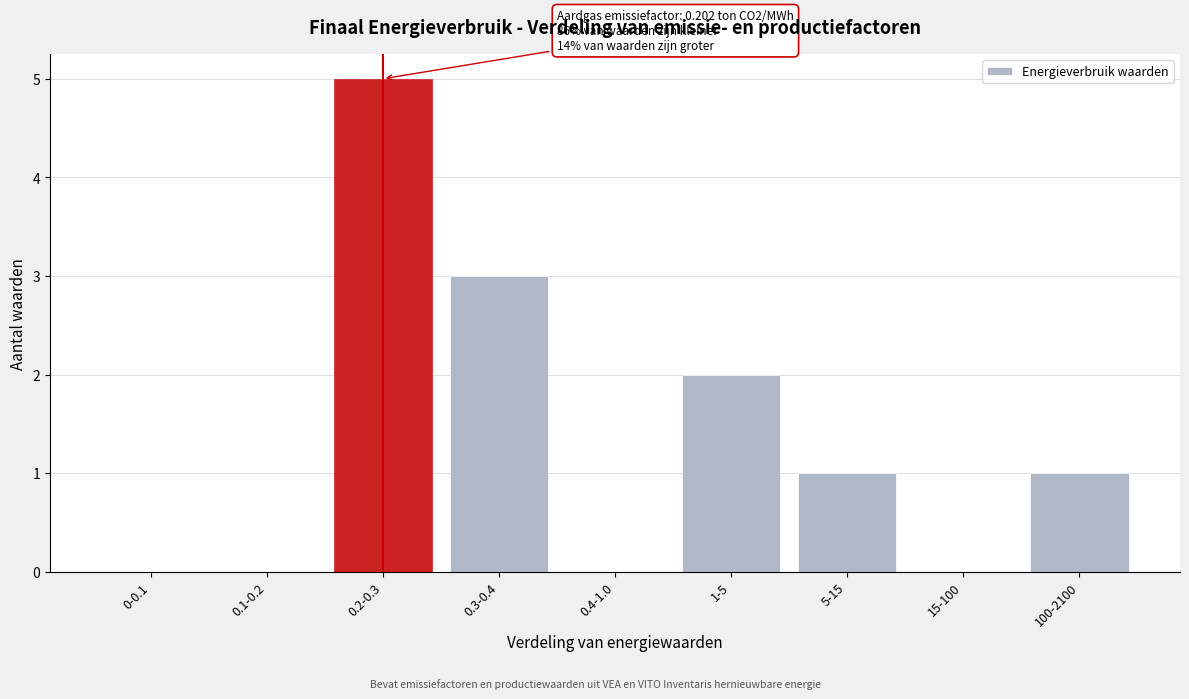

Reading left to right, extract all data points from this chart.

0-0.1=0	0.1-0.2=0	0.2-0.3=5	0.3-0.4=3	0.4-1.0=0	1-5=2	5-15=1	15-100=0	100-2100=1